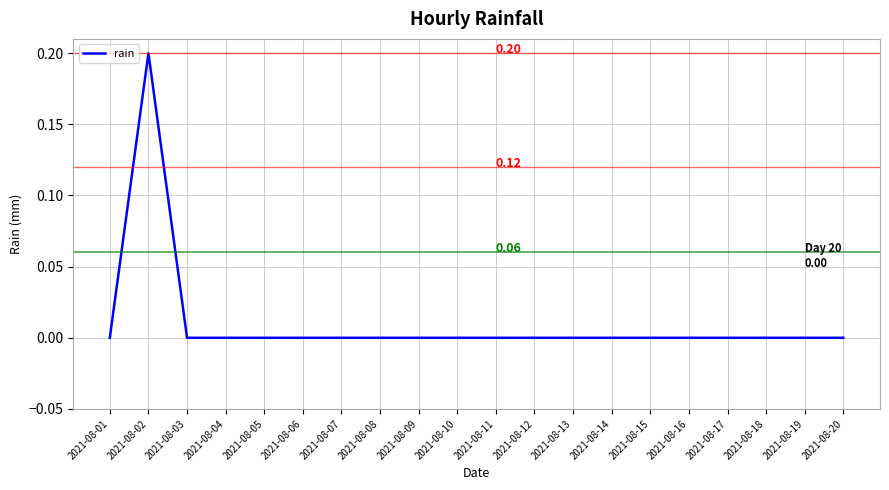

The value at 2021-08-19 is -0.1. True or false?

False